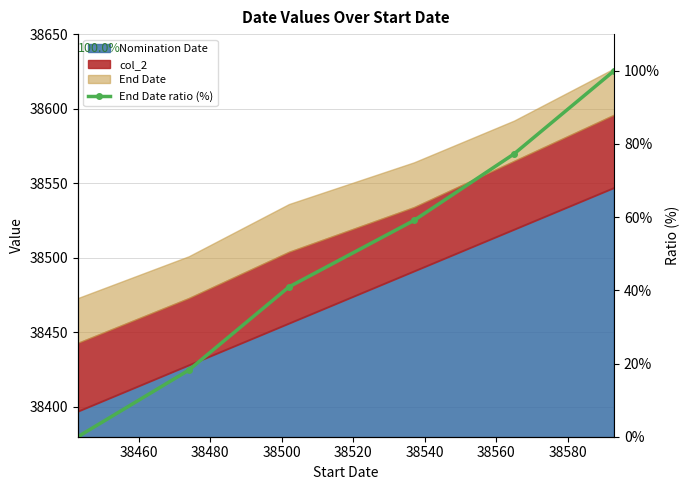

True or false: there are more than 2 points higher than both neighbors.

False